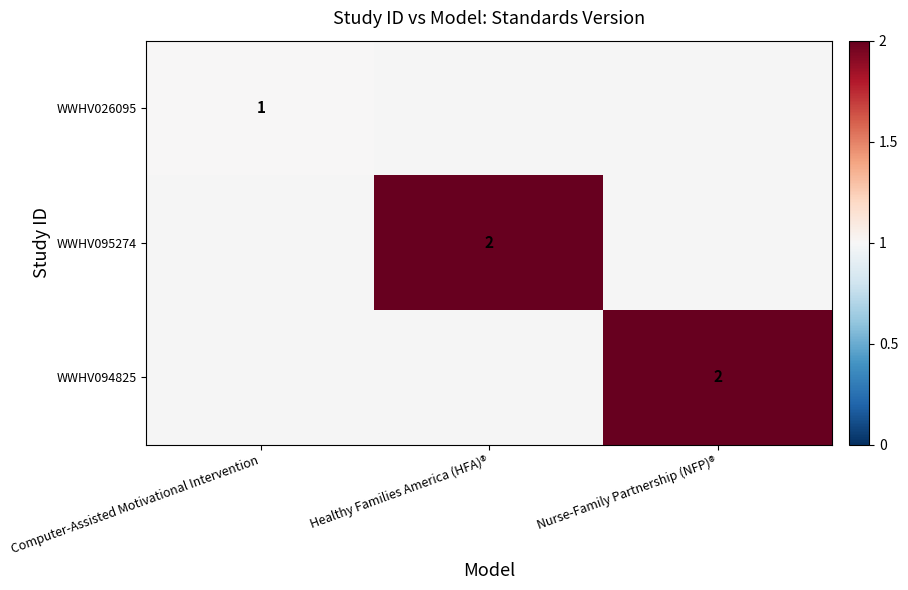

The value of WWHV094825 at Nurse-Family Partnership (NFP)® is 3. True or false?

False